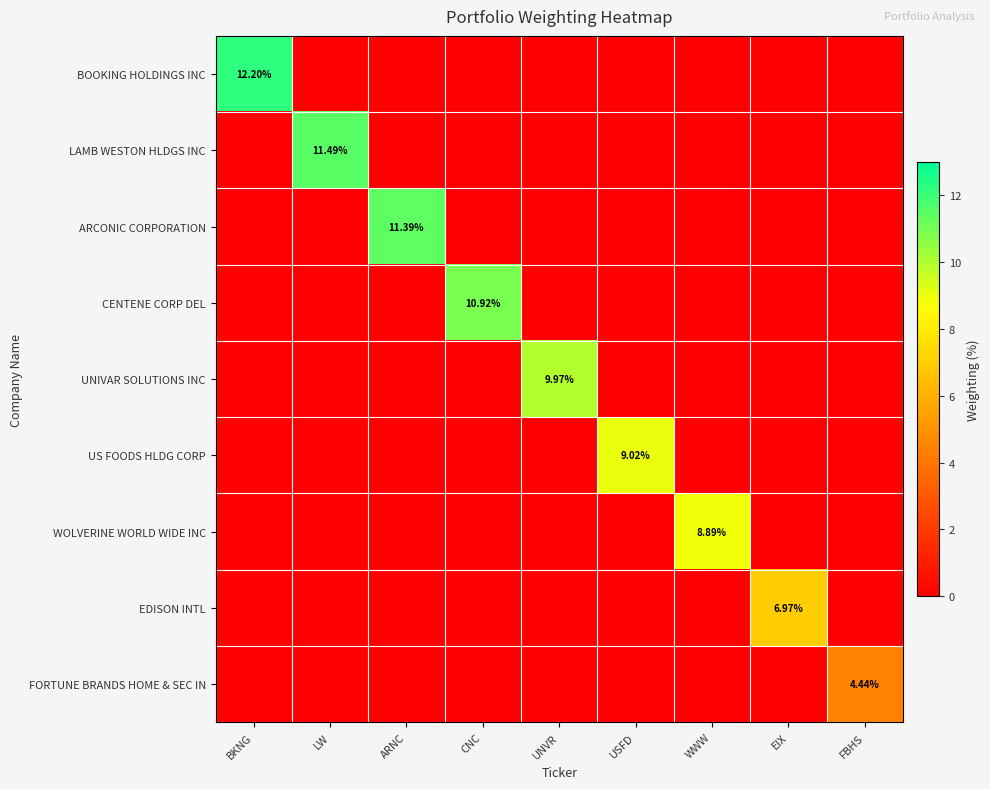

What is the total value across all series at EIX?

7.0